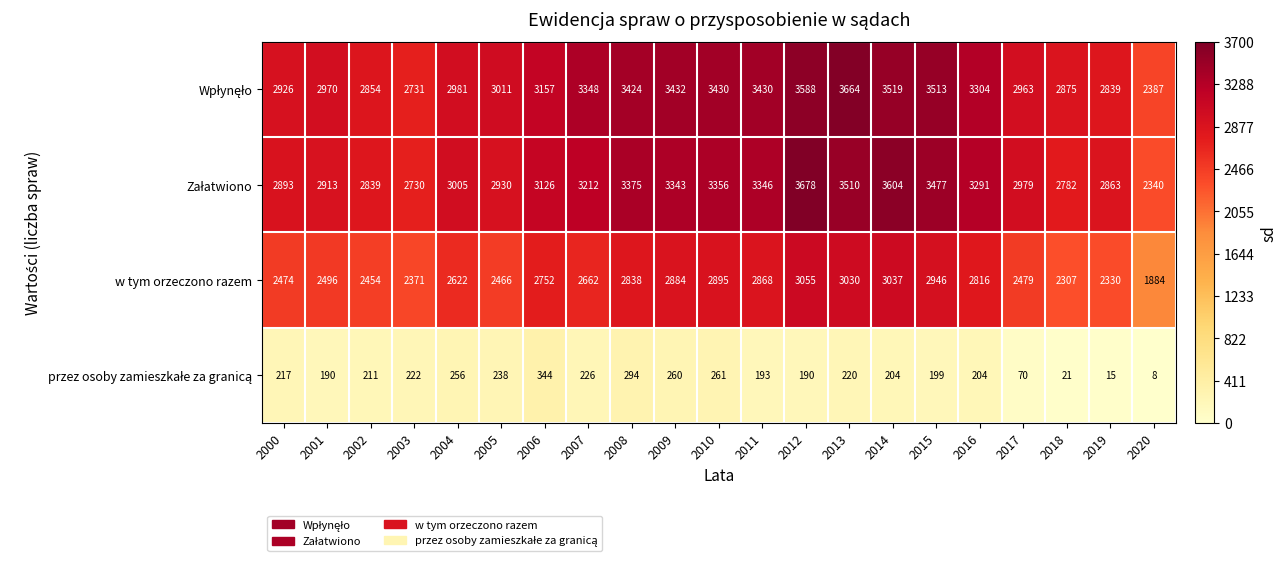

True or false: w tym orzeczono razem has a value of 2466 at 2005.

True